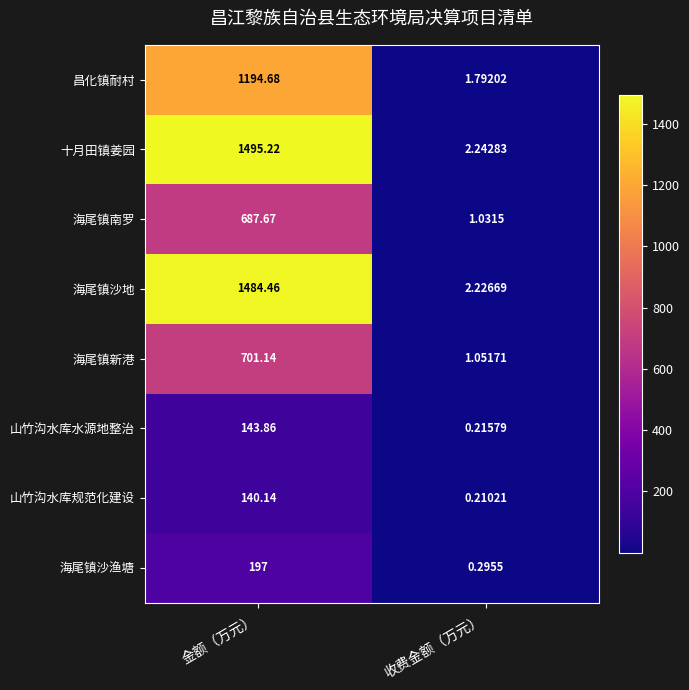

List the labels in order of 山竹沟水库规范化建设 value, smallest first.

收费金额（万元）, 金额（万元）